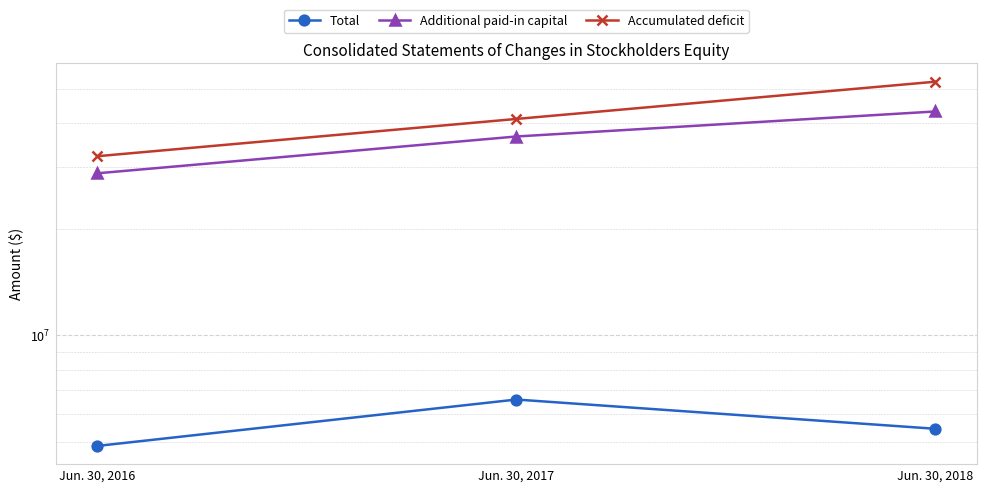

How many data points in Additional paid-in capital are less than 36665285?

1